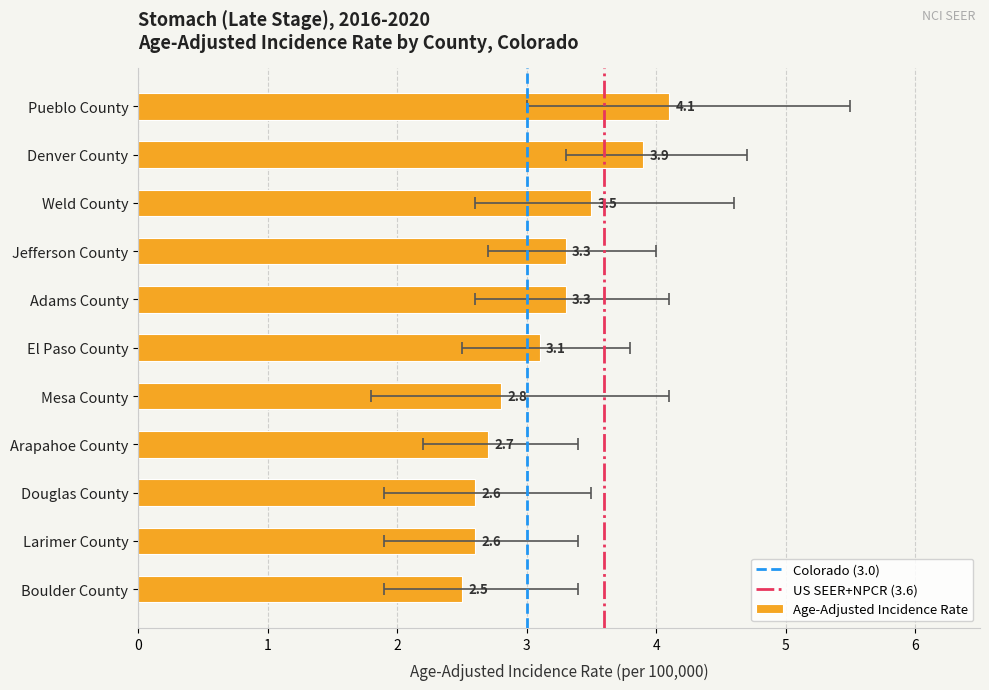

What position from the right is Pueblo County?

11